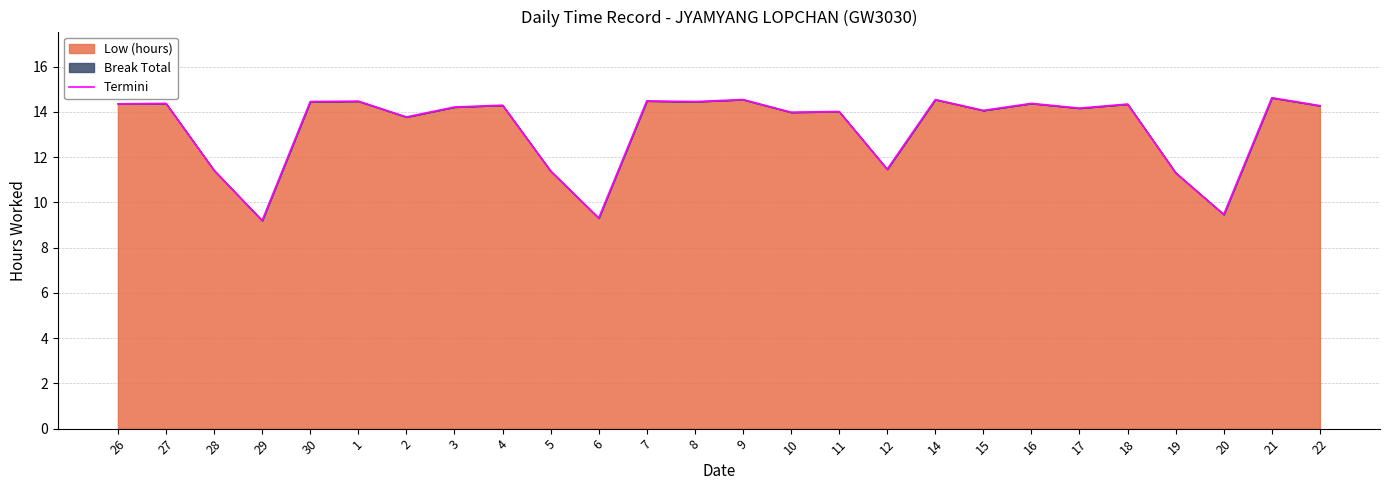

What position from the left is 1?

6